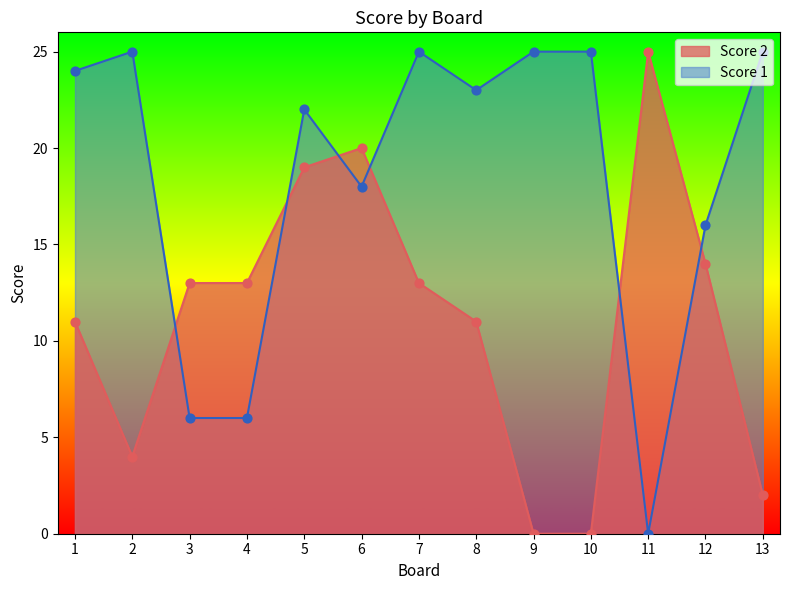

Which series has the largest total across all categories?

Score 1